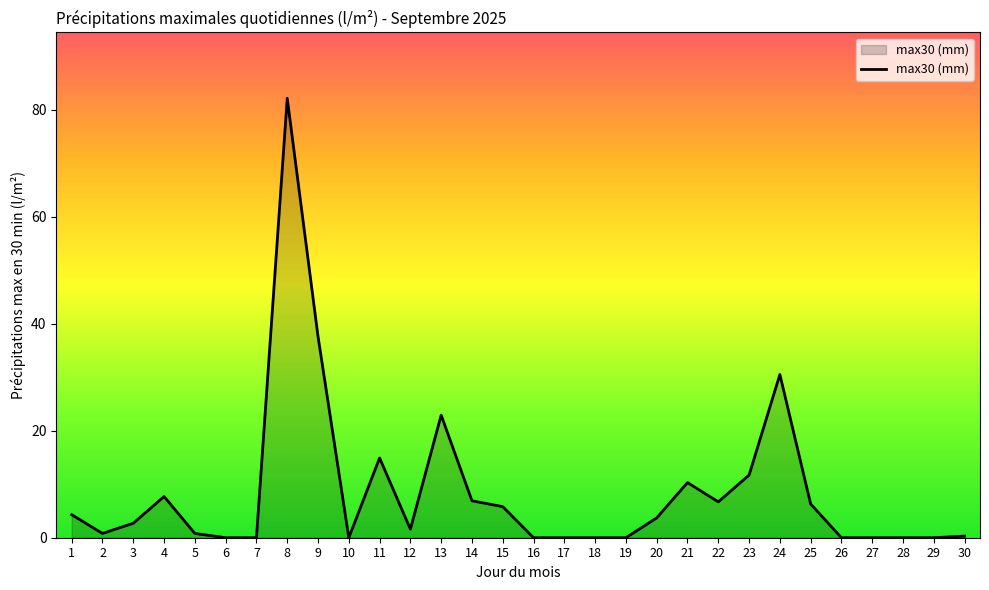

What is the change in value from 3 to 7?

-2.7